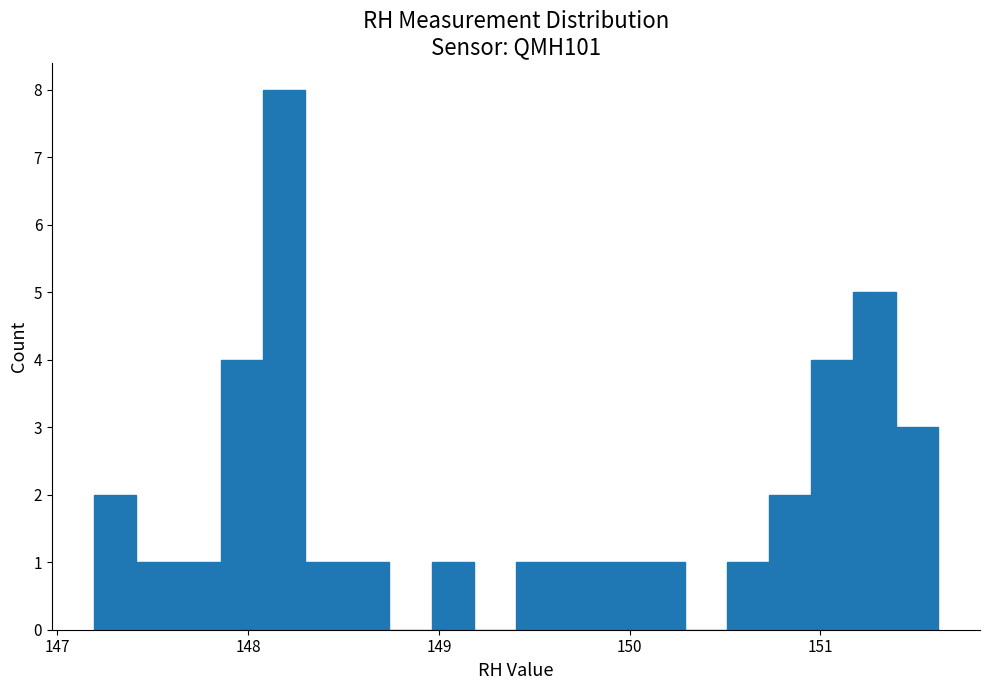

Around what value on the x-axis is the tallest bar? Give the approximate position of its centre, as read against the axis.

148.2